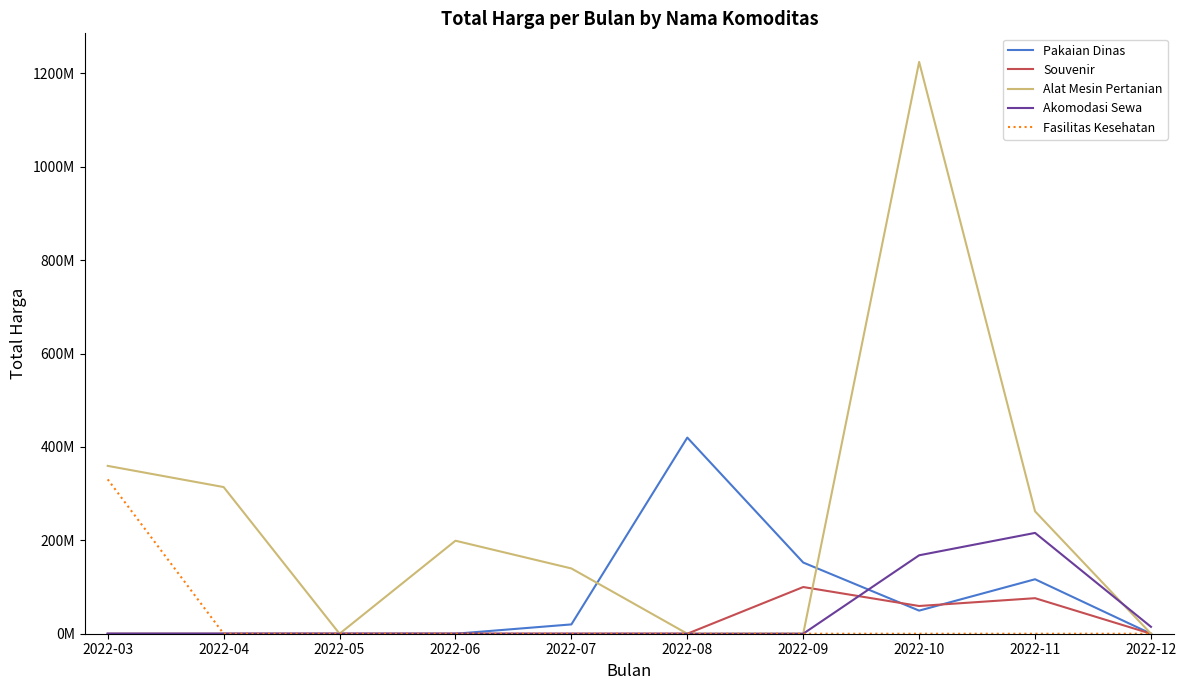

What is the maximum value shown in the chart?

1224682000